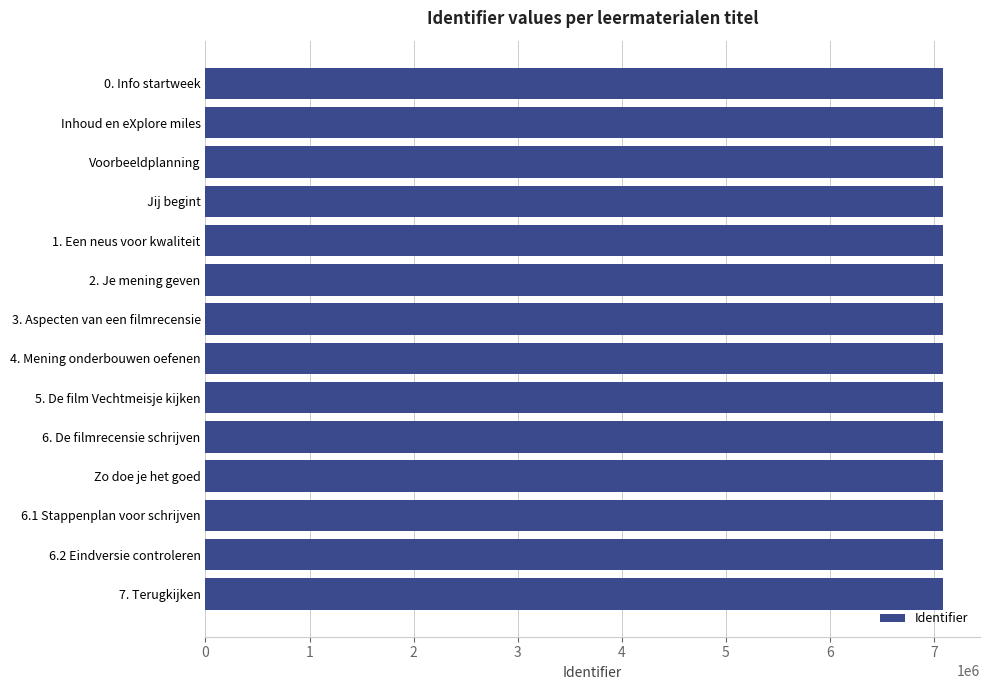

What is the label of the 5th bar from the bottom?

6. De filmrecensie schrijven